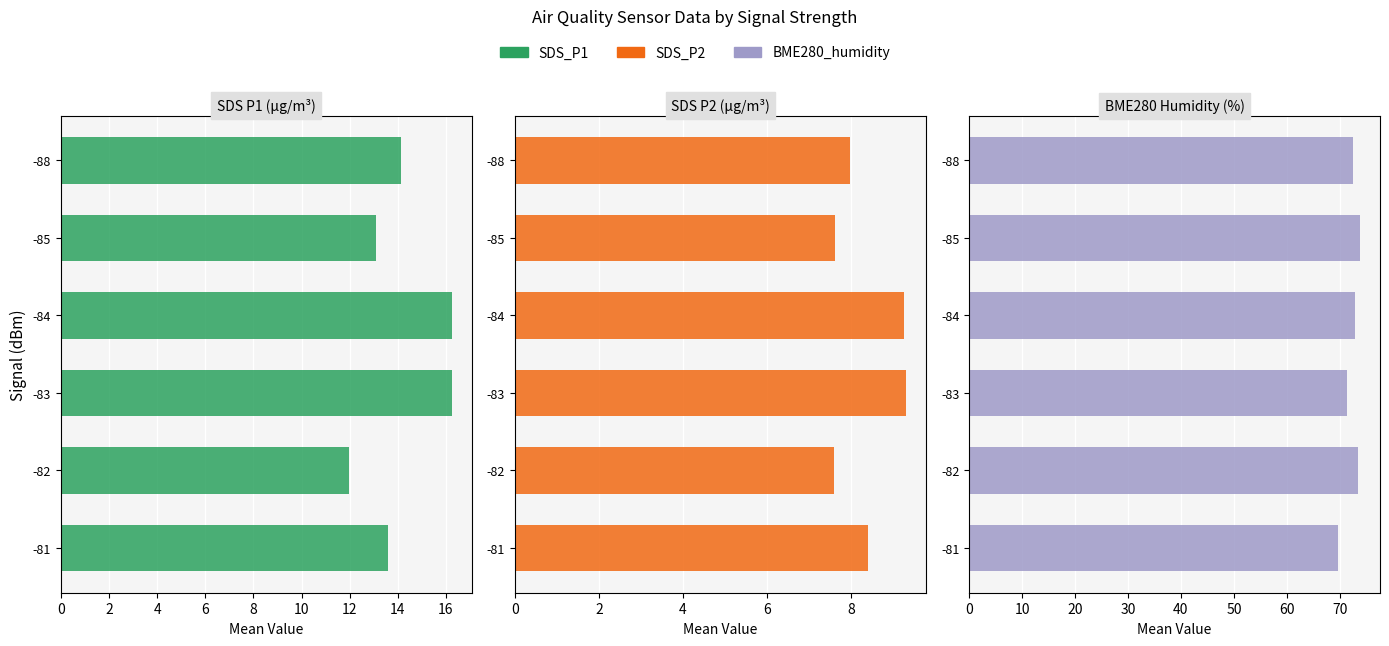

What is the value of the SDS_P1 bar at the 6th from the left?

14.1